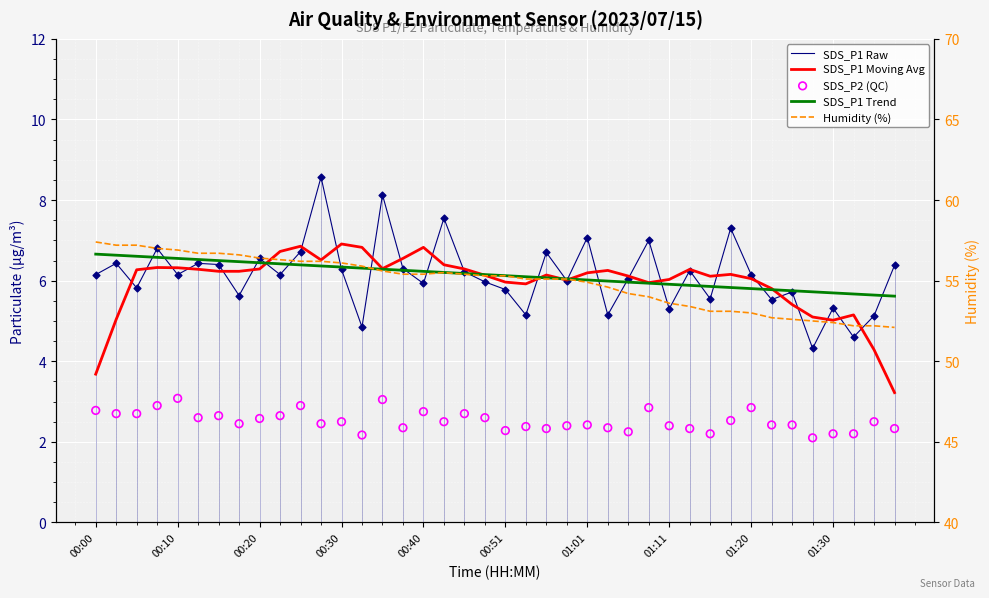

At how many categories does at least one series exceed 28?

40